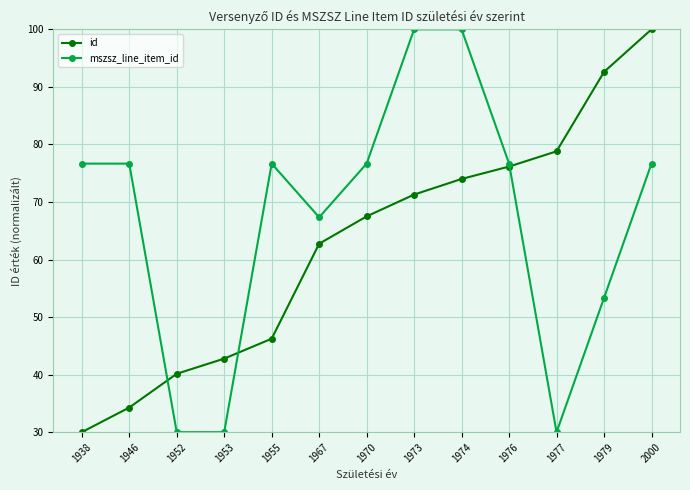

Which category has the lowest value in the id series?

1938